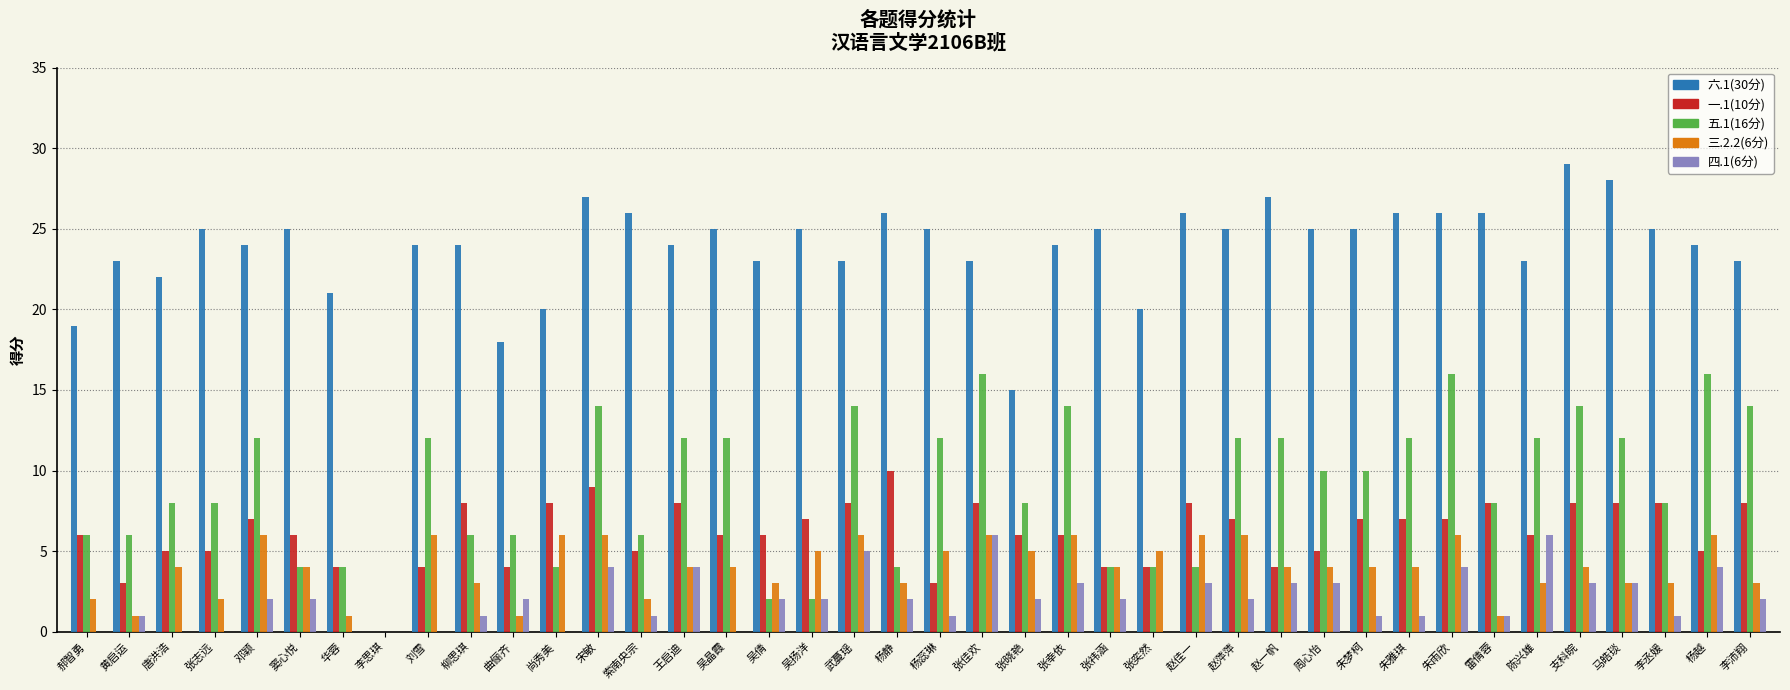

The value of 一.1(10分) at 张佳欢 is 3. True or false?

False